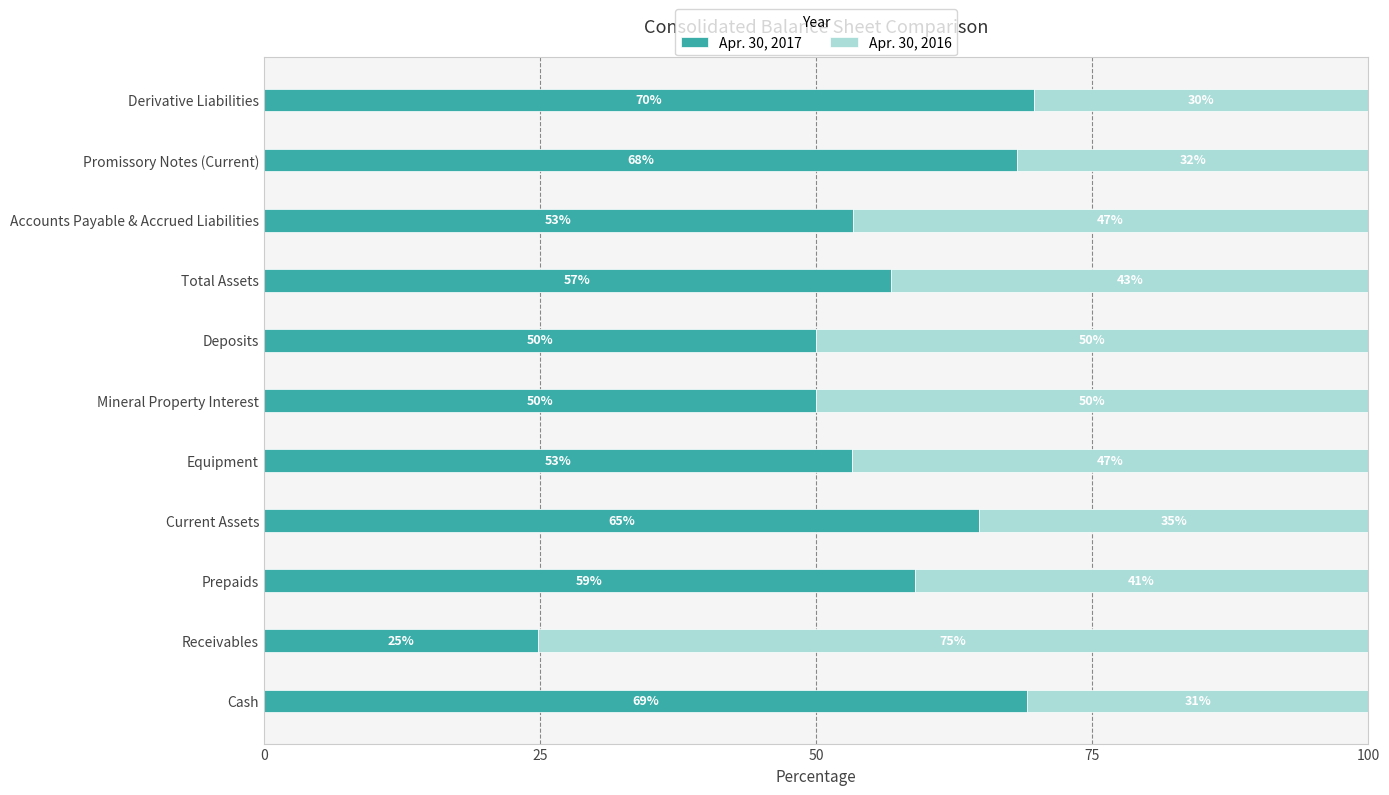

What is the total value across all series at Derivative Liabilities?

100.0